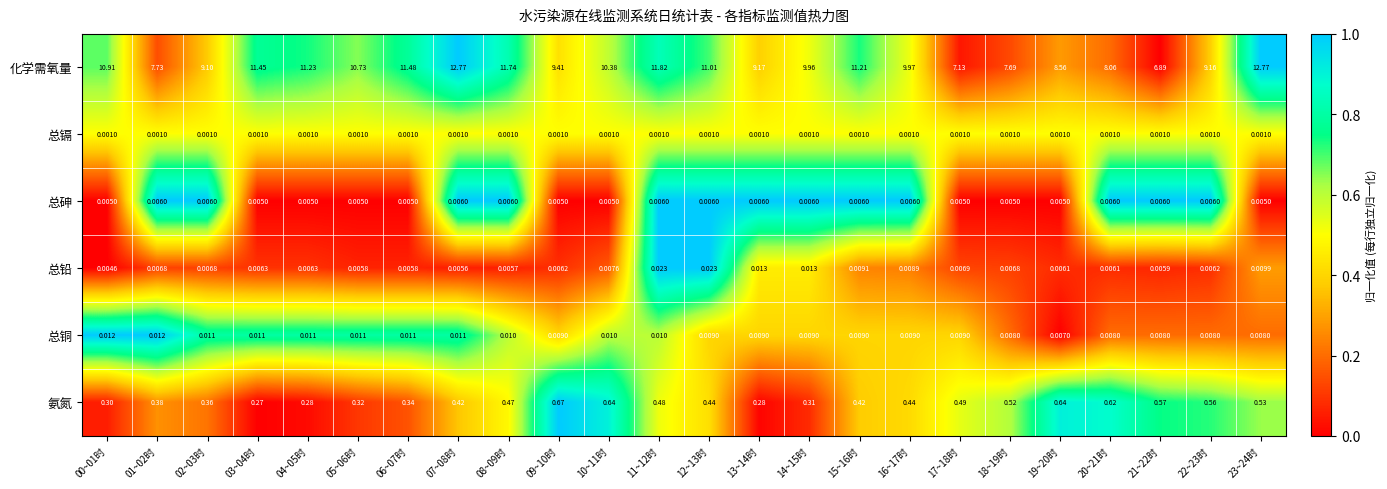

What is the total value across all series at 11~12时?

12.3